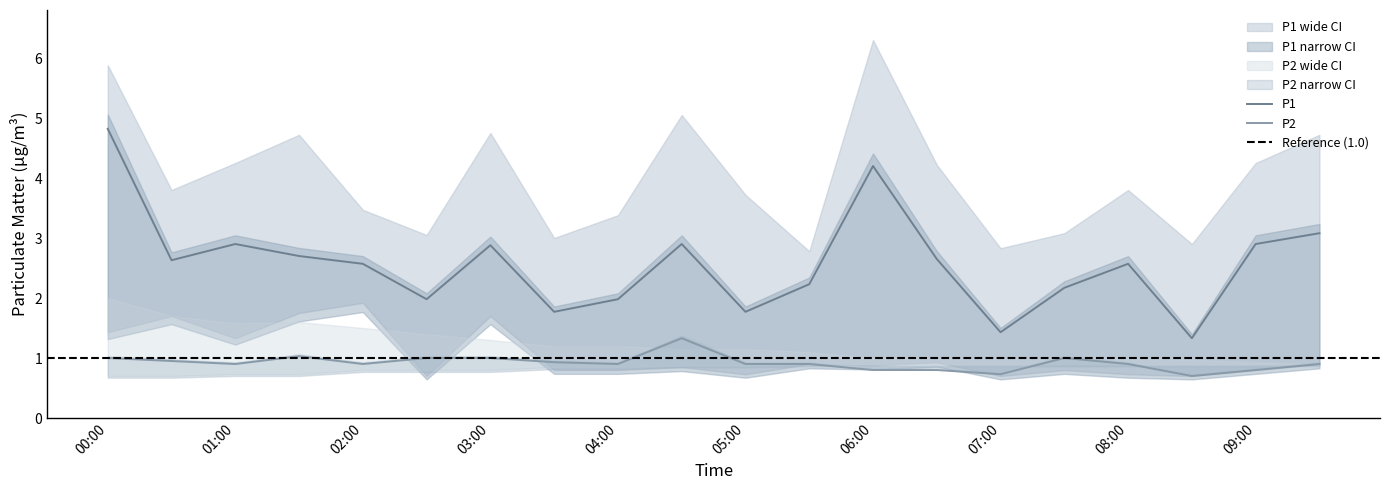

What is the difference between the second highest and second lowest values in the P1_upper series?

3.0